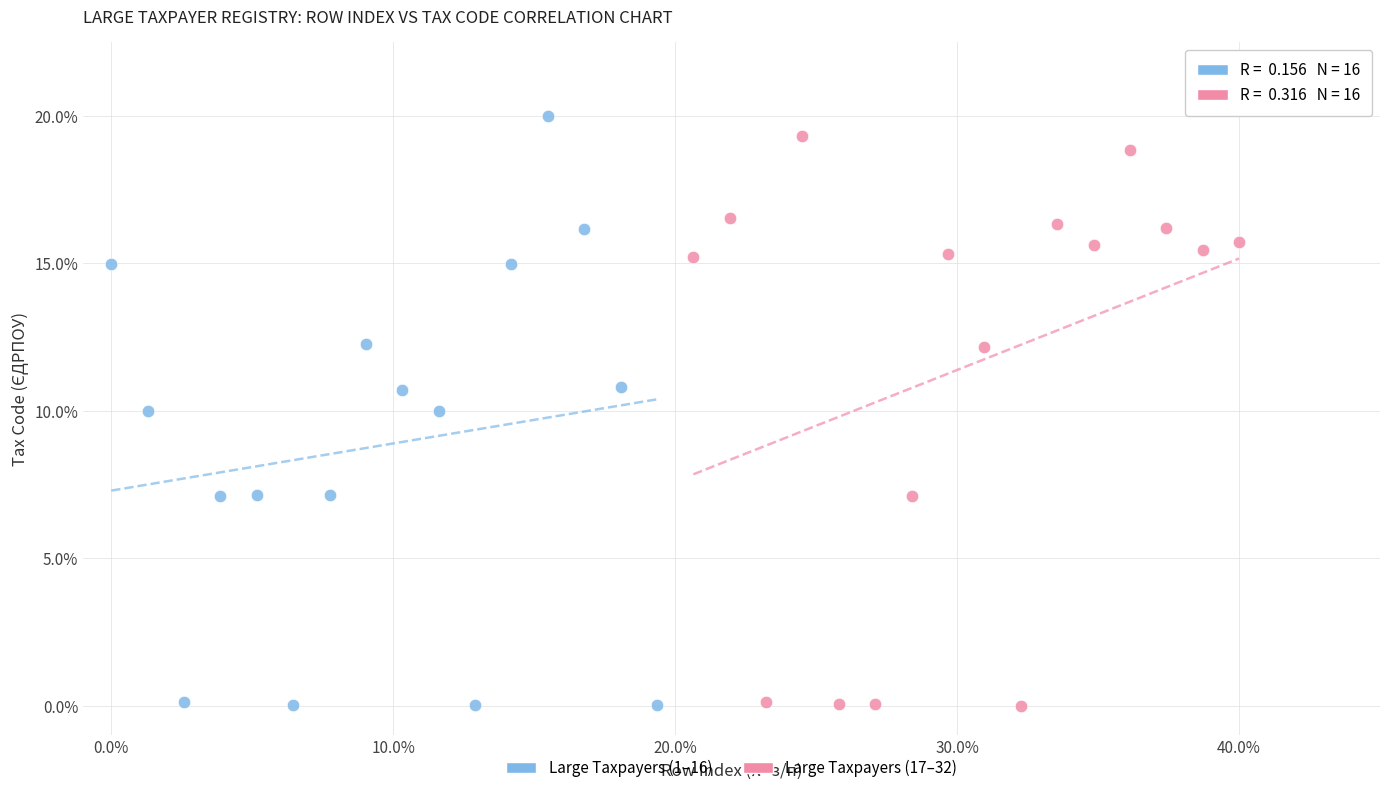

Which series has the widest spread of Y values?

Large Taxpayers (1–16)